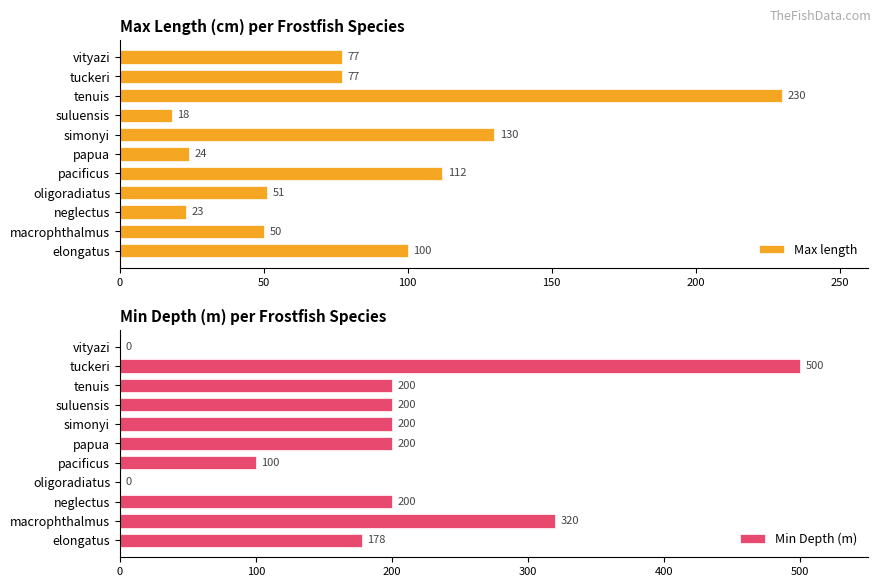

True or false: Max length has a value of 18 at suluensis.

True